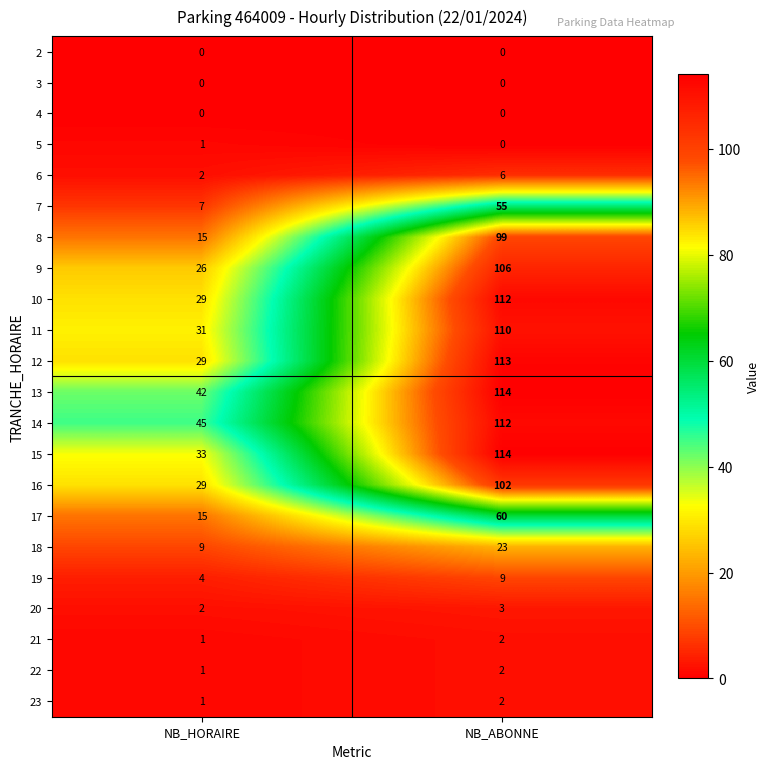

What is the difference between the 13 values at NB_ABONNE and NB_HORAIRE?

72